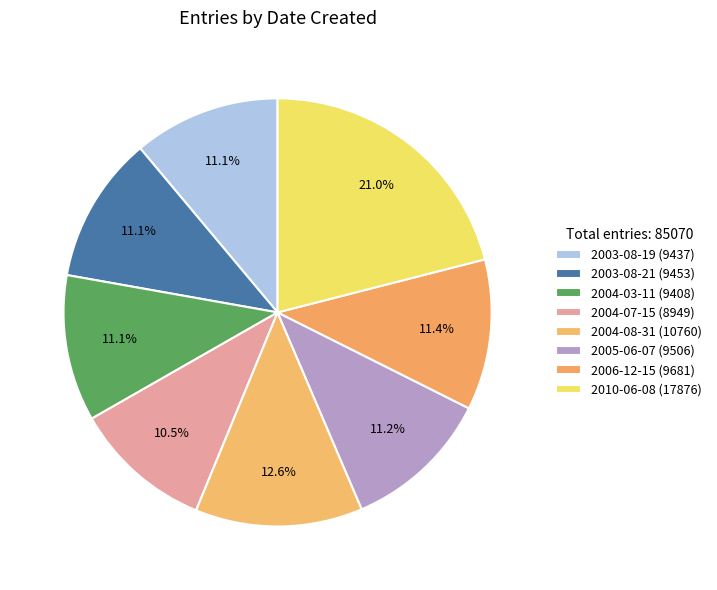

Does 2003-08-21 represent more than half of the total?

No